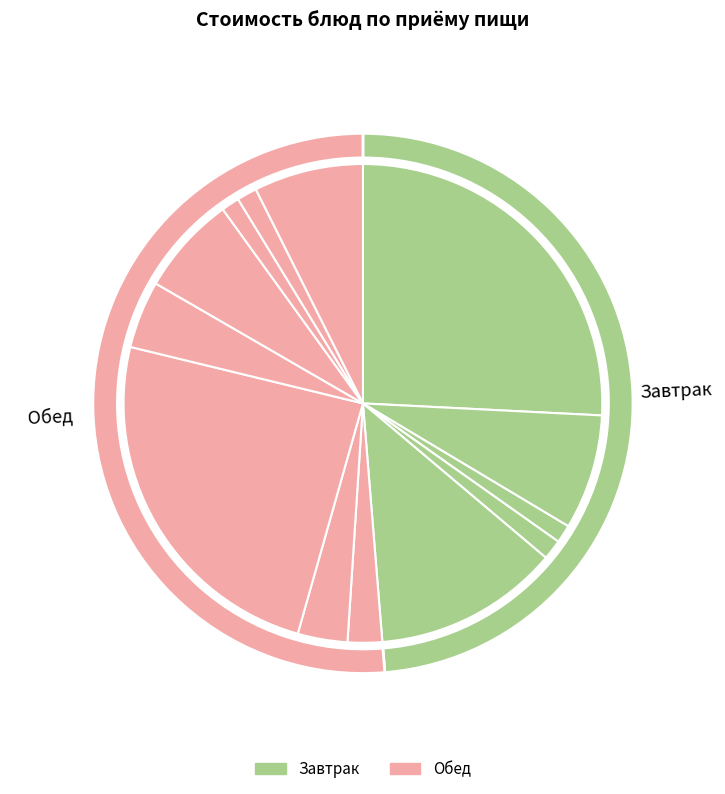

To the nearest percent, what is the difference between the largest and smallest slice percentages?

25%